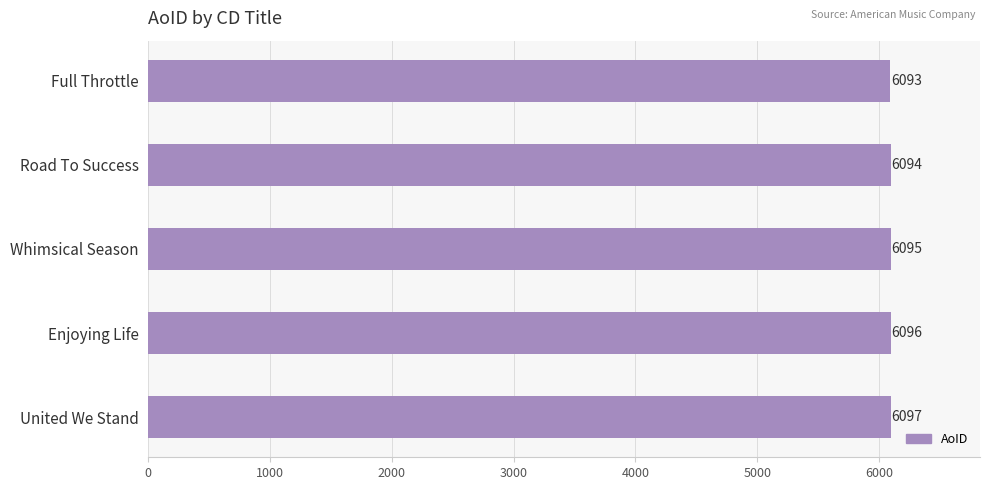

List the labels in order of value, largest first.

United We Stand, Enjoying Life, Whimsical Season, Road To Success, Full Throttle